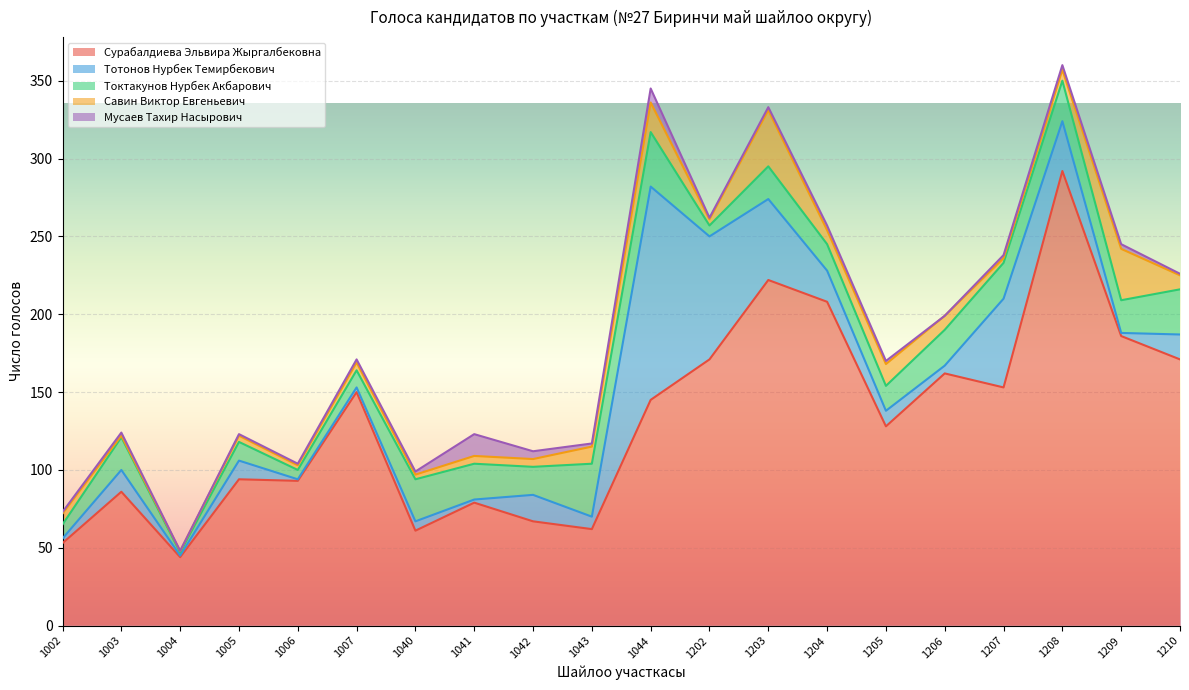

Reading right to left, transcribe all the data shown in this chart.

Сурабалдиева Эльвира Жыргалбековна: 171	186	292	153	162	128	208	222	171	145	62	67	79	61	150	93	94	44	86	53
Тотонов Нурбек Темирбекович: 16	2	32	57	5	10	20	52	79	137	8	17	2	6	3	1	12	1	14	3
Токтакунов Нурбек Акбарович: 29	21	26	23	23	16	17	21	7	35	34	18	23	27	11	6	12	2	21	9
Савин Виктор Евгеньевич: 9	33	7	3	9	14	9	36	4	19	11	5	5	3	5	3	4	1	1	7
Мусаев Тахир Насырович: 1	3	3	2	0	2	3	2	1	9	2	5	14	2	2	1	1	0	2	1